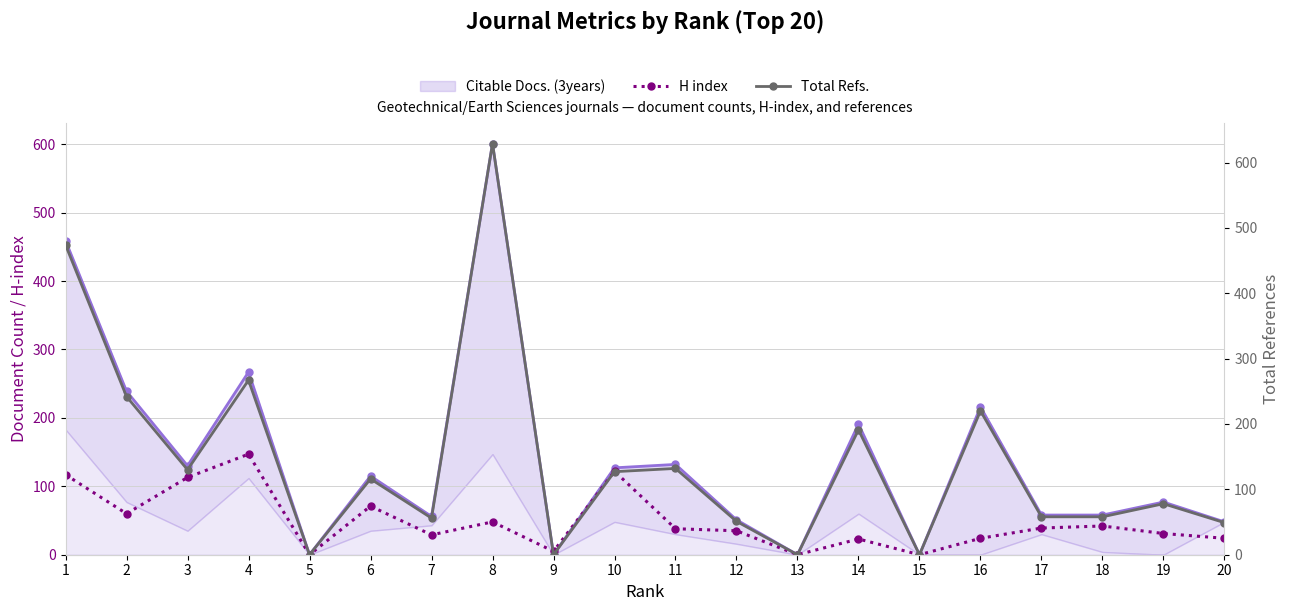

Which series has the largest total across all categories?

Total Refs.